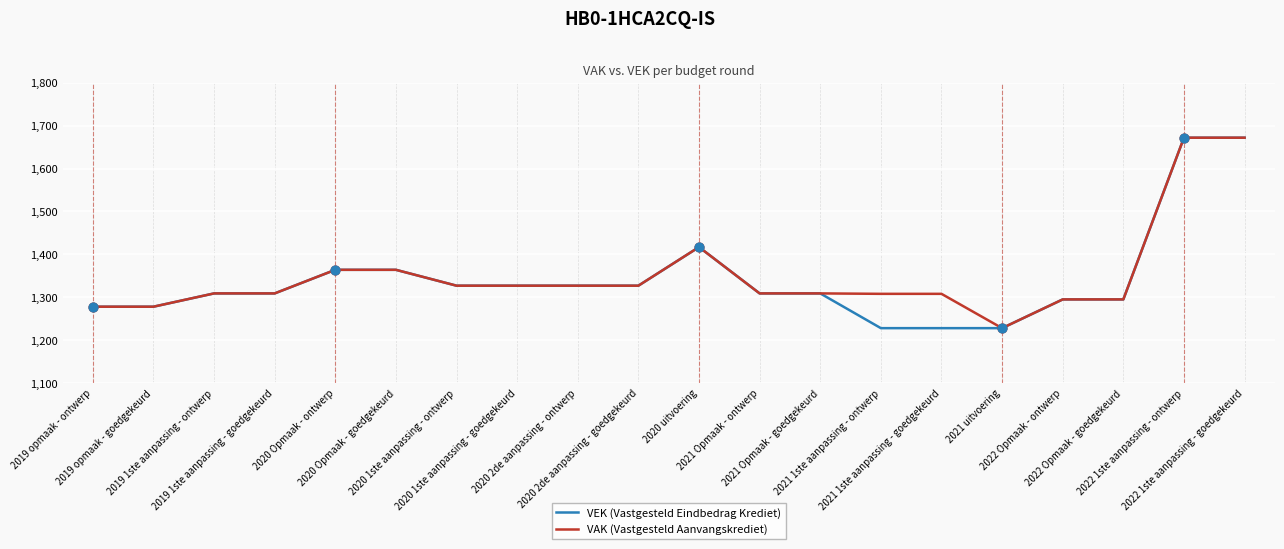

What is the minimum value shown in the chart?

1228